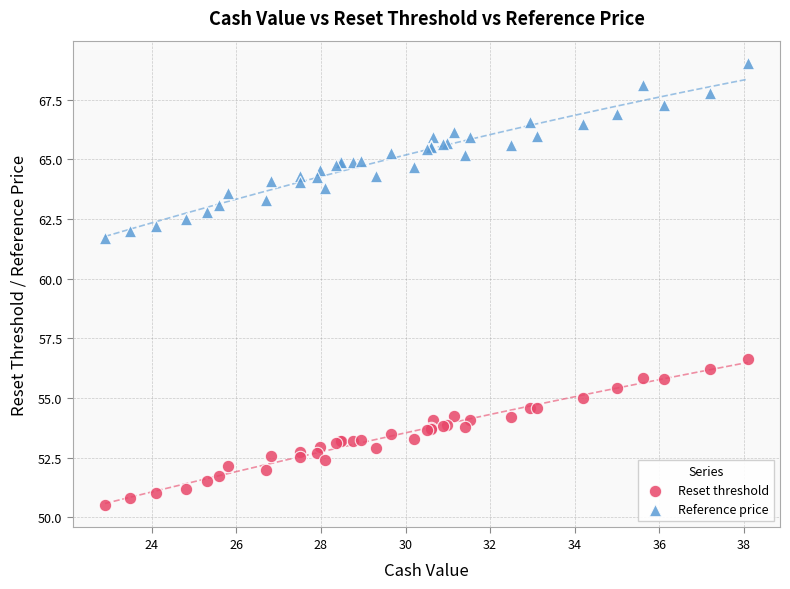

Which series has the widest spread of Y values?

Reference price